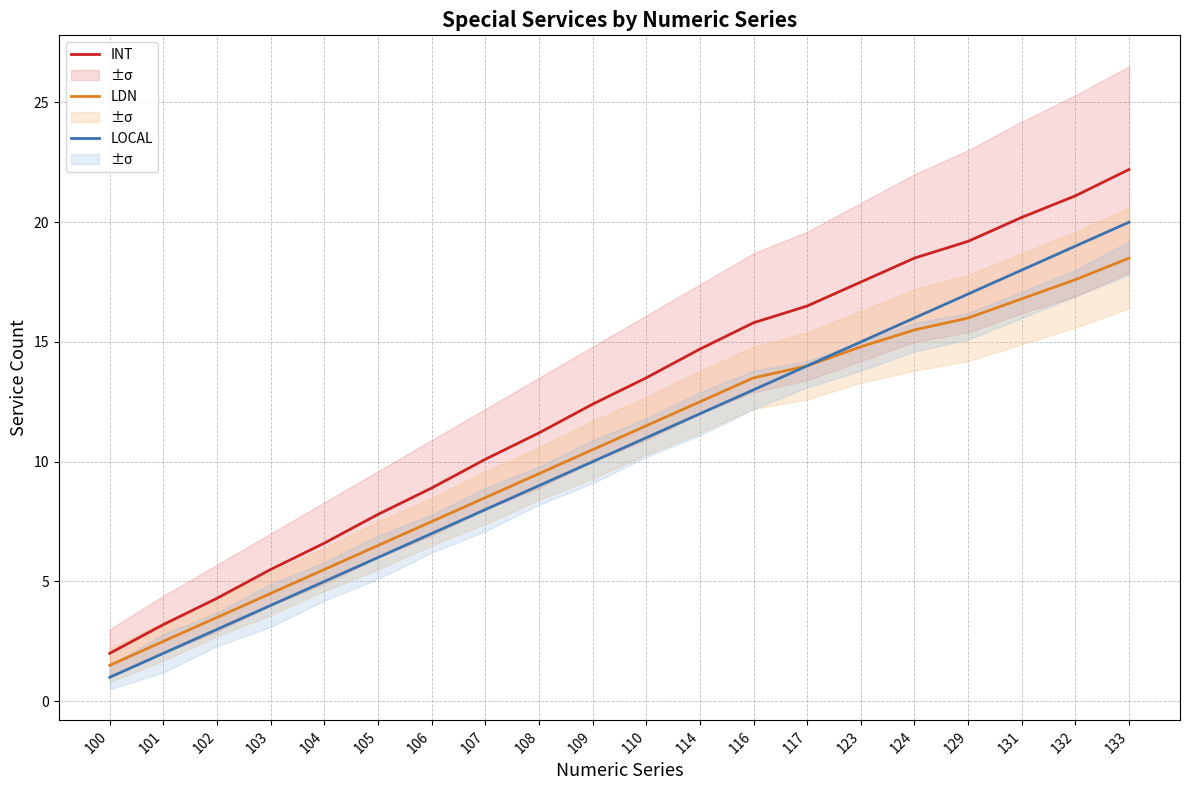

Does the chart display data point markers on the line(s)?

No